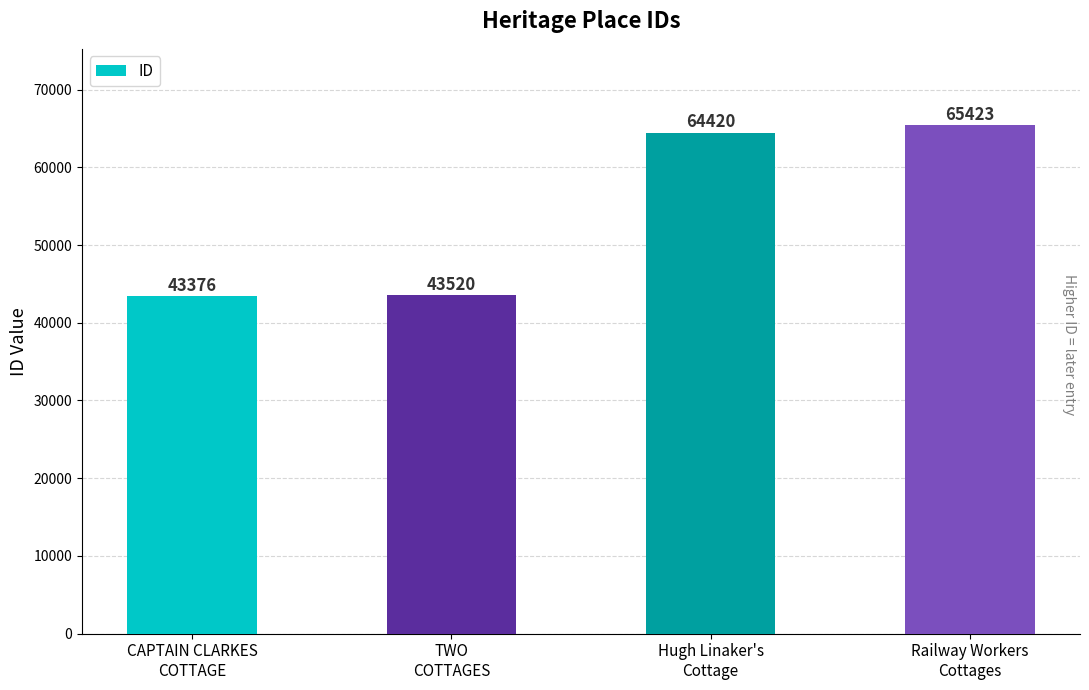

How many categories are shown in the chart?

4